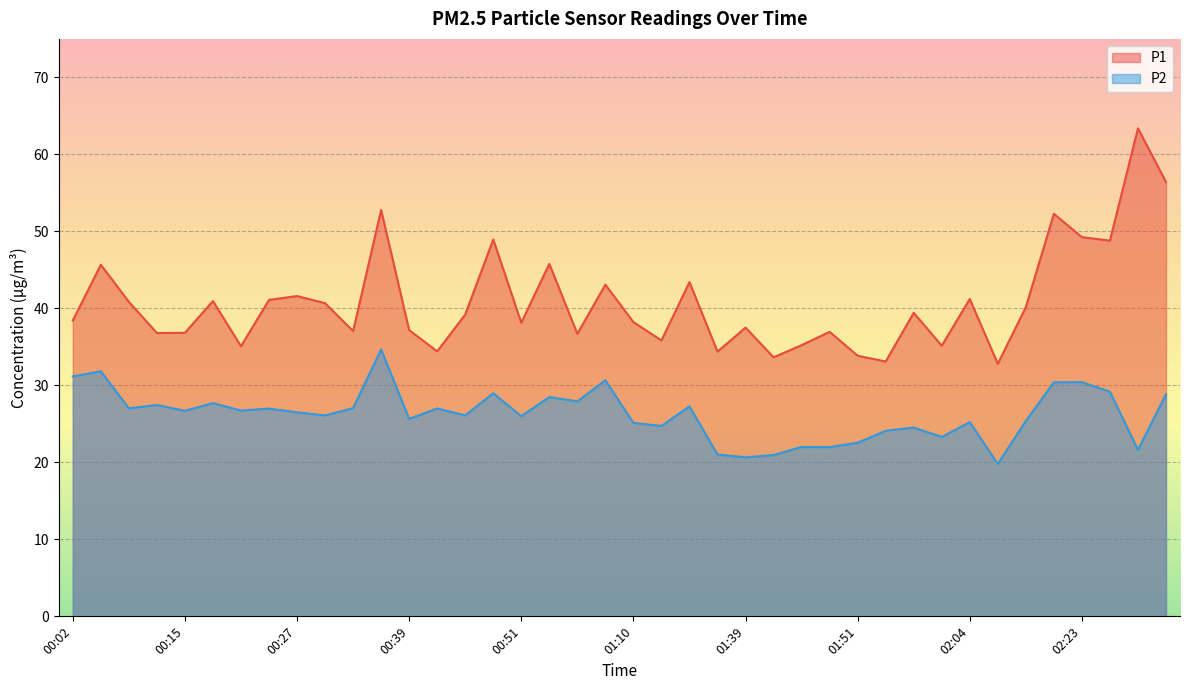

Count the number of categories in the chart.

40